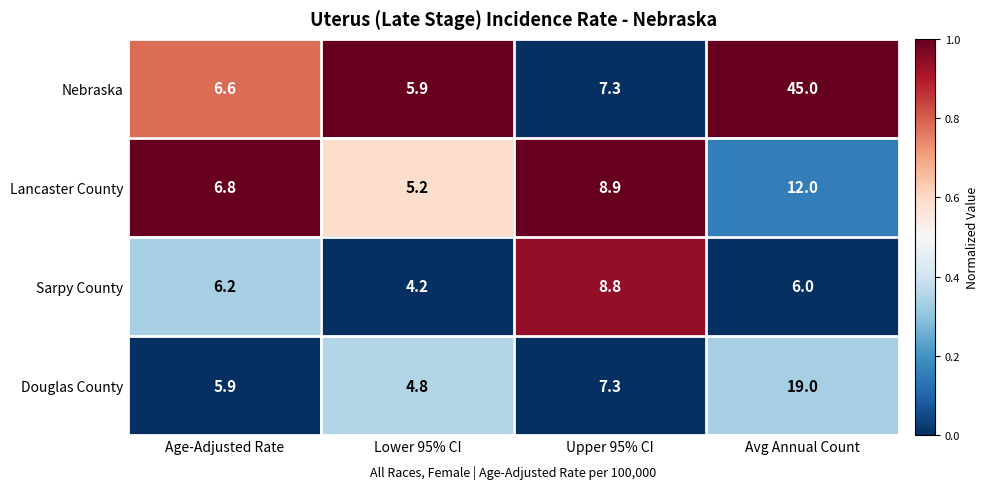

What is the total value across all series at Avg Annual Count?

82.0